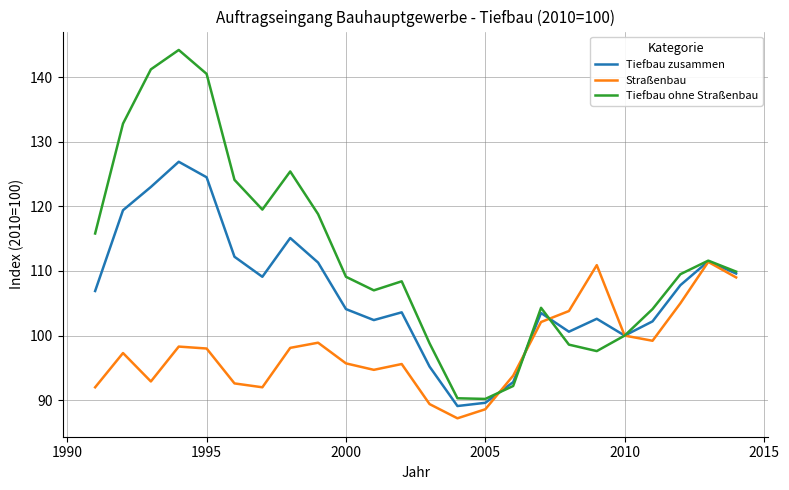

At how many categories does at least one series exceed 118?

8